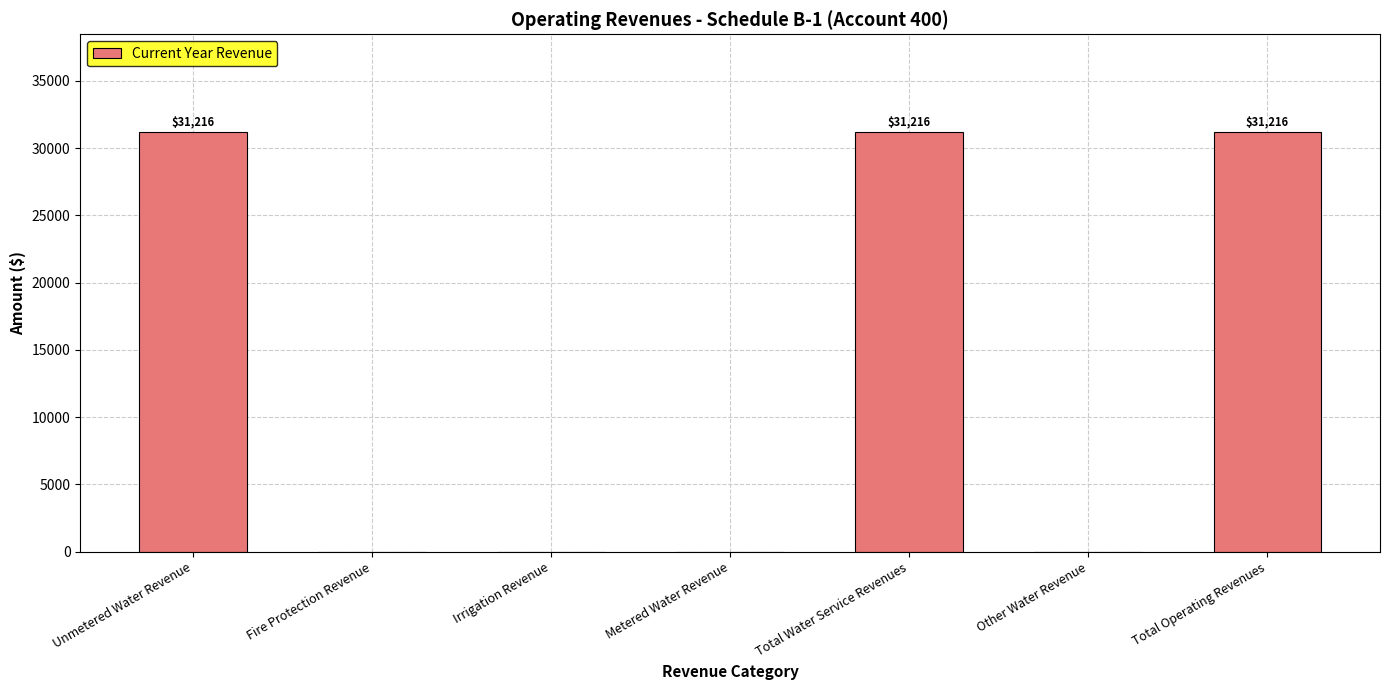

What is the greatest value displayed?

31216